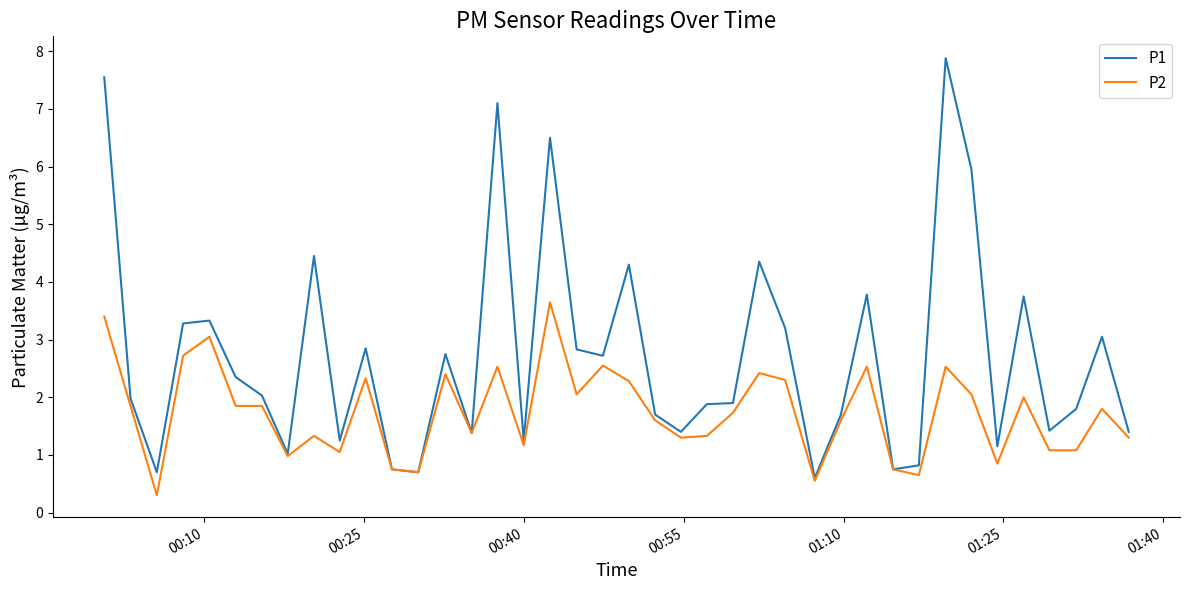

Rank the series by their maximum value, from highest to lowest.

P1, P2